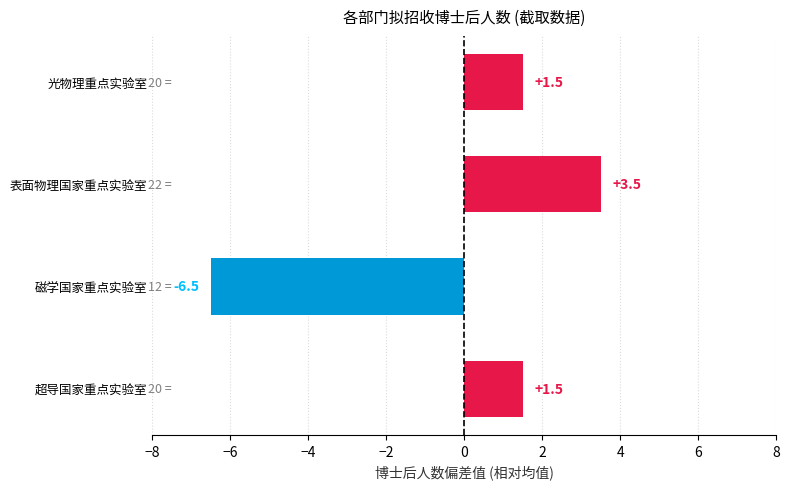

What is the sum of the values at 磁学国家重点实验室 and 光物理重点实验室?

-5.0